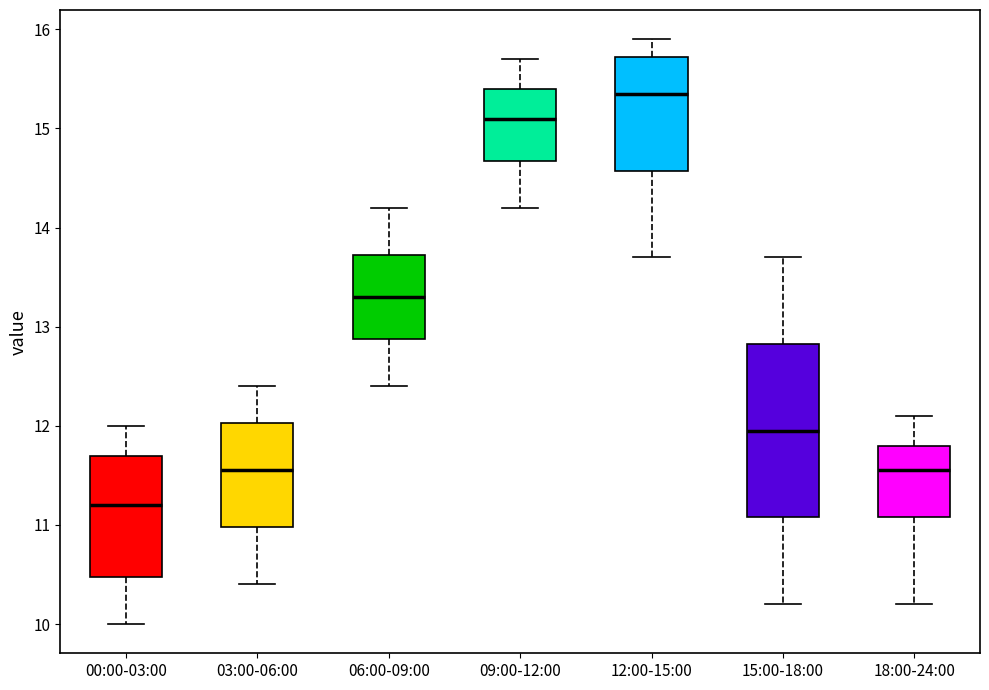

Reading left to right, read every box against the y-axis: the position of its median line, the range the box covers, and the ends of its whiskers. The values are not printed on the chart, so give them approximately, as read against the axis.

00:00-03:00: median 11.2, box 10.5 to 11.7, whiskers 10.0 to 12.0
03:00-06:00: median 11.6, box 11.0 to 12.0, whiskers 10.4 to 12.4
06:00-09:00: median 13.3, box 12.9 to 13.7, whiskers 12.4 to 14.2
09:00-12:00: median 15.1, box 14.7 to 15.4, whiskers 14.2 to 15.7
12:00-15:00: median 15.4, box 14.6 to 15.7, whiskers 13.7 to 15.9
15:00-18:00: median 12.0, box 11.1 to 12.8, whiskers 10.2 to 13.7
18:00-24:00: median 11.6, box 11.1 to 11.8, whiskers 10.2 to 12.1